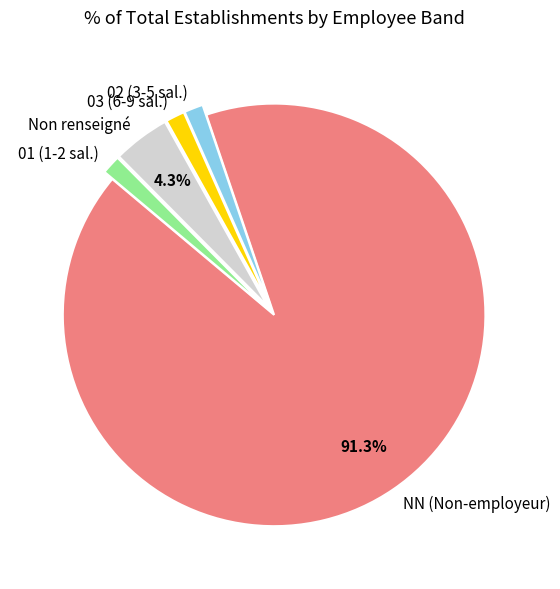

Is the sum of 03 (6-9 sal.) and 01 (1-2 sal.) greater than half?

No